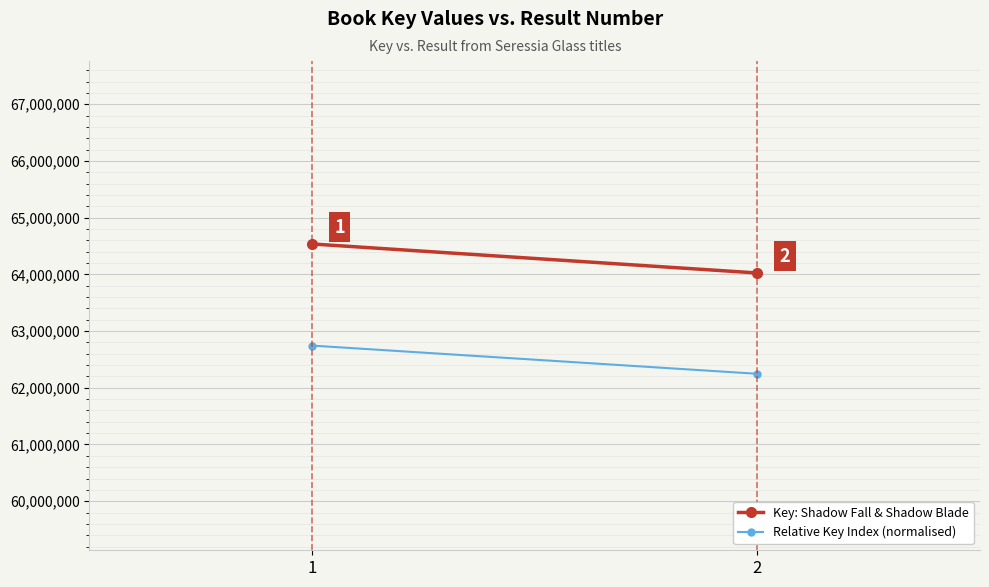

Reading right to left, what are all the values shown in this chart?

Key: Shadow Fall & Shadow Blade: 64024643.0	64536364.0
Relative Key Index (normalised): 62246639.9	62744150.1